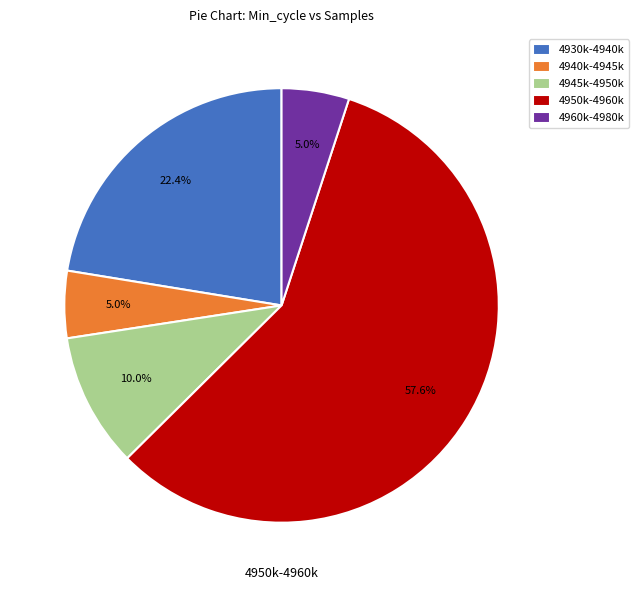

Is there any slice that represents more than half of the pie?

Yes